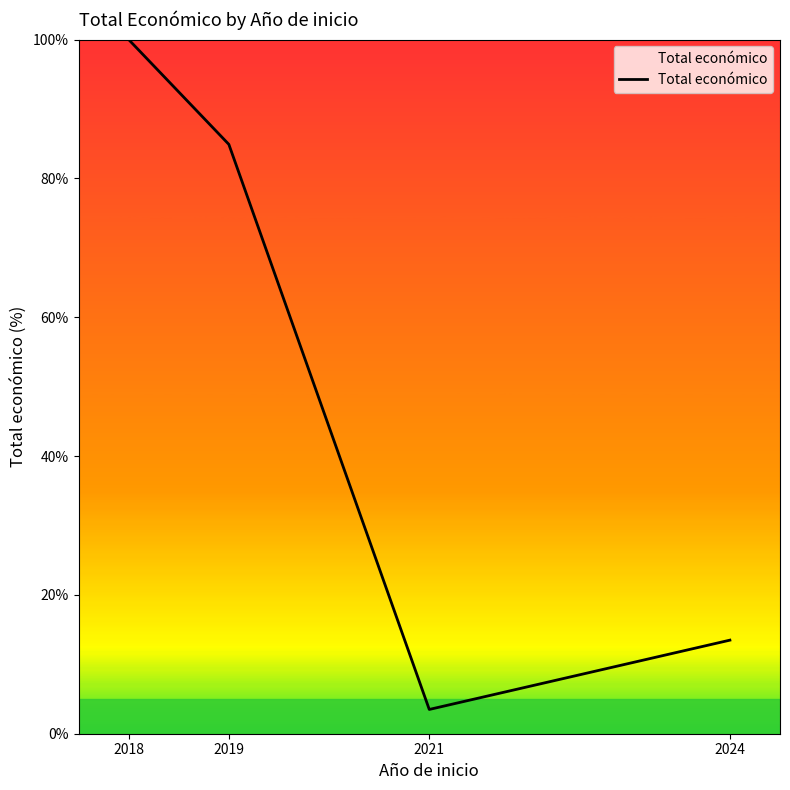

True or false: there are more than 0 points higher than both neighbors.

False